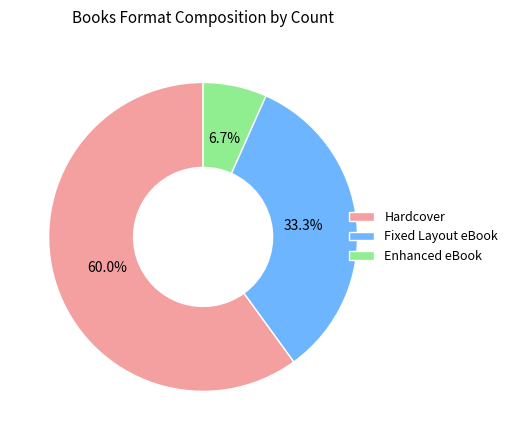

Is there a majority slice in this chart?

Yes